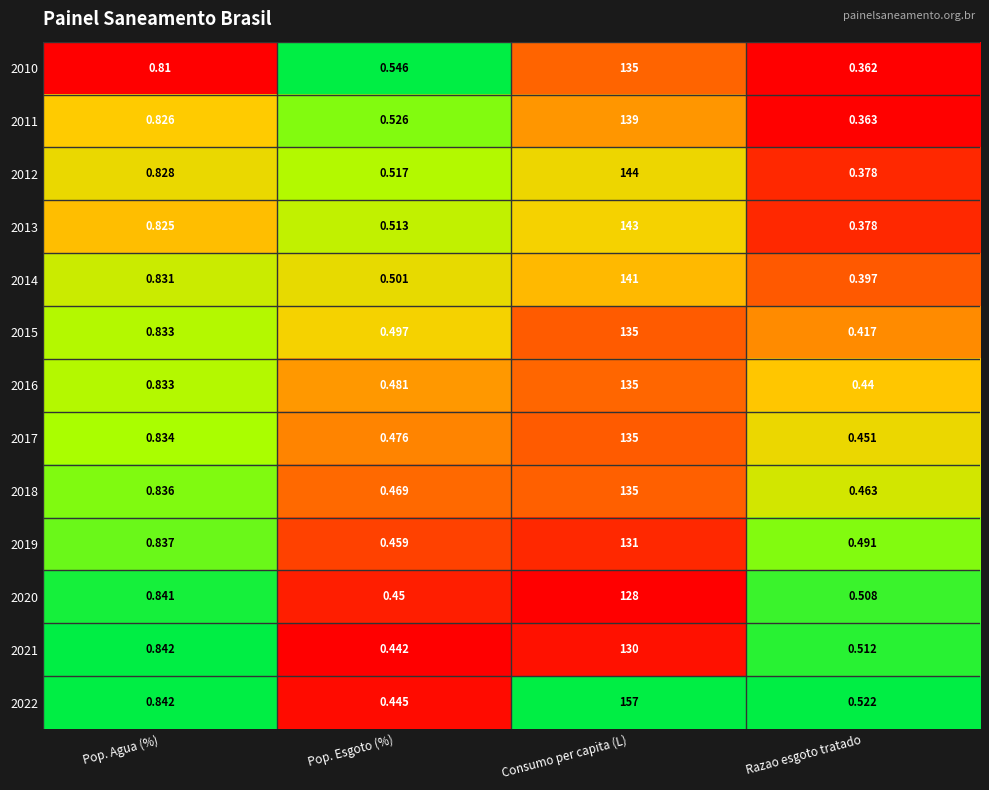

Where is 2020 nearest to the value 64?

Pop. Agua (%)